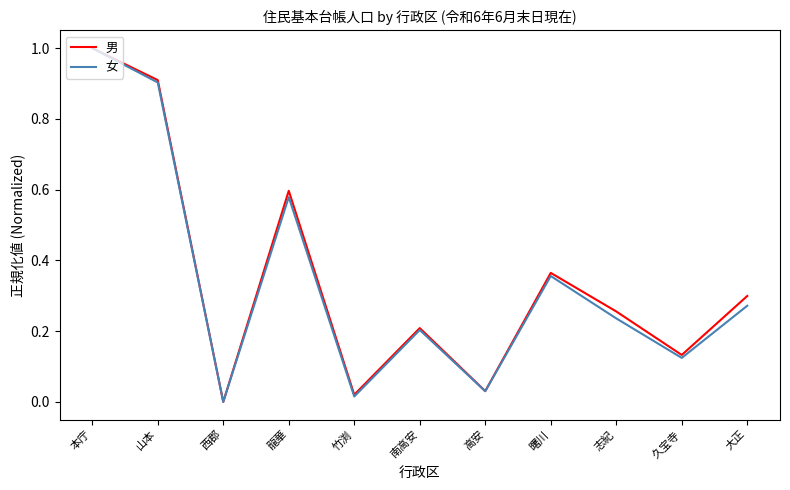

Is the value of 男 at 高安 greater than the value of 女 at 大正?

No